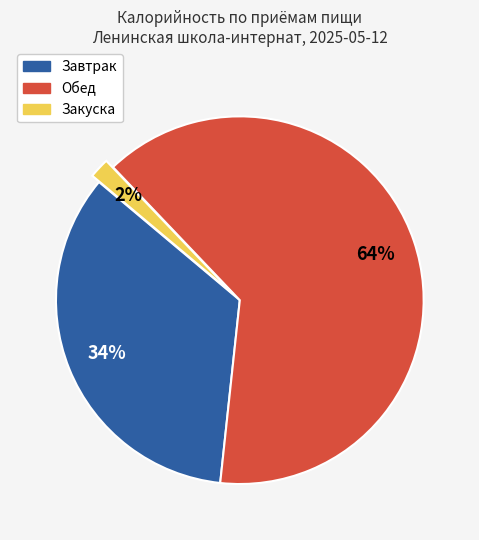

Is there any slice that represents more than half of the pie?

Yes